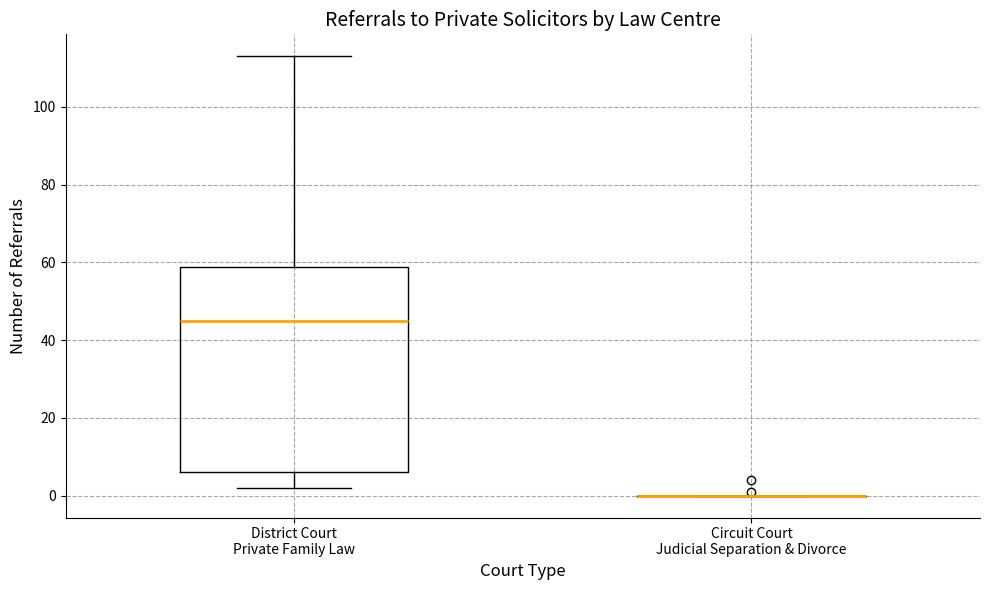

Comparing the boxes themselves (not the whiskers), which one is the tallest?

District Court Private Family Law